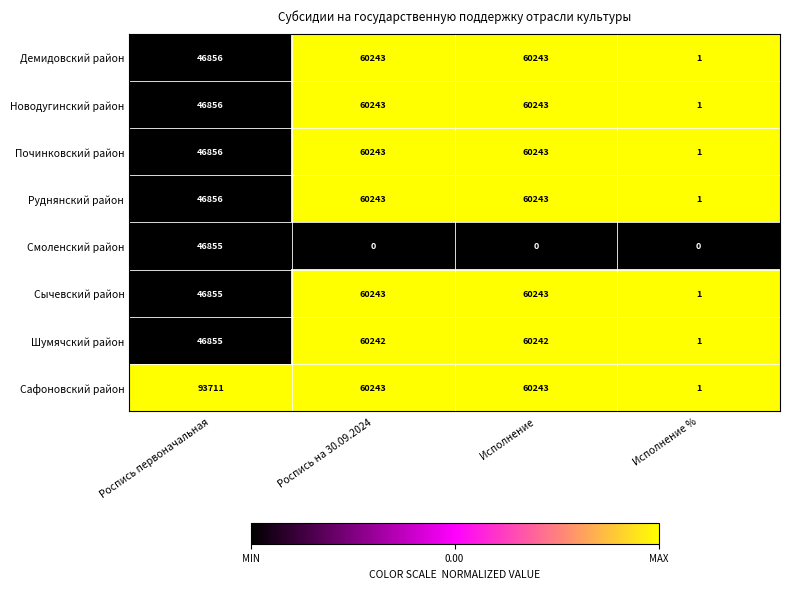

Which series has the largest total across all categories?

Сафоновский район